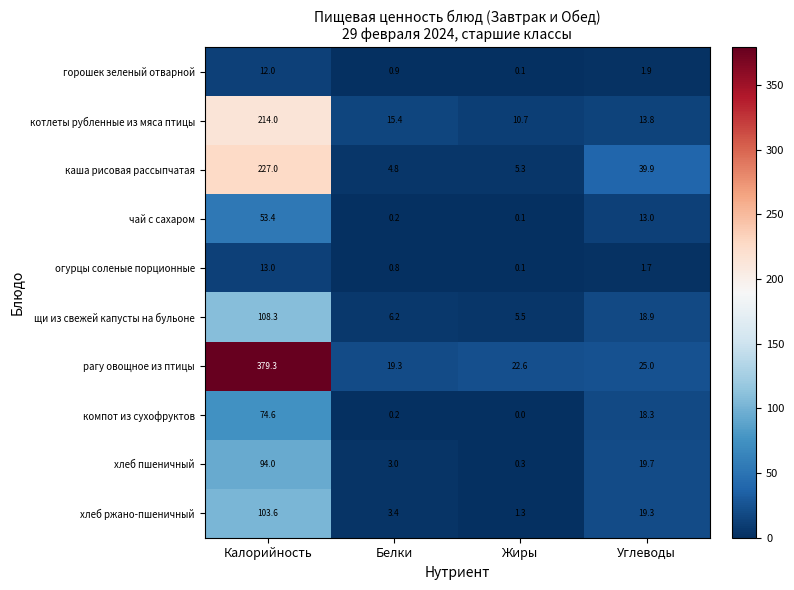

Which label corresponds to the largest value in the chart?

Калорийность